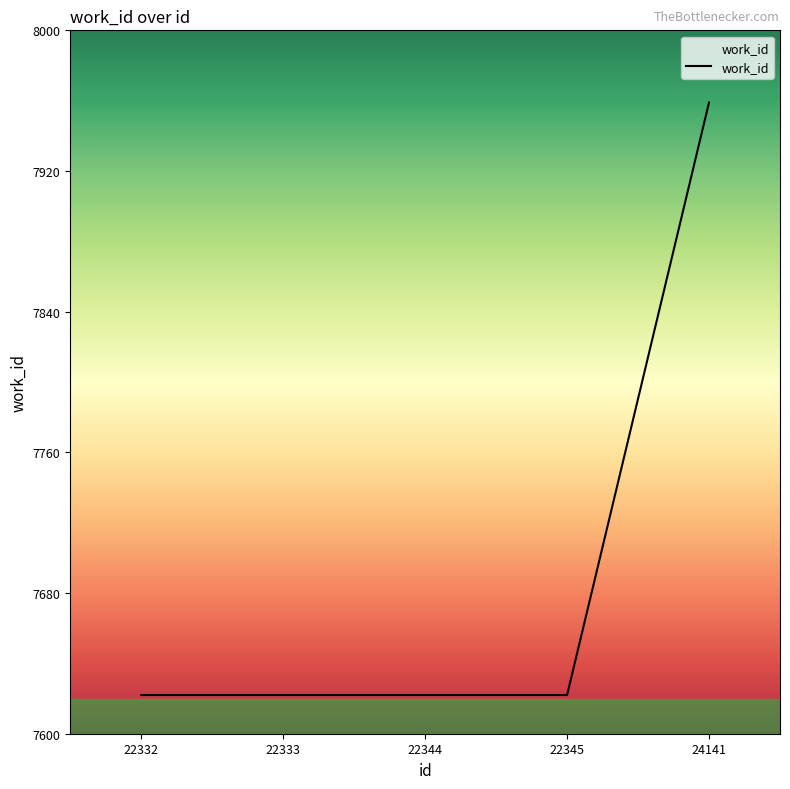

True or false: the data has more than 2 interior local peaks.

False